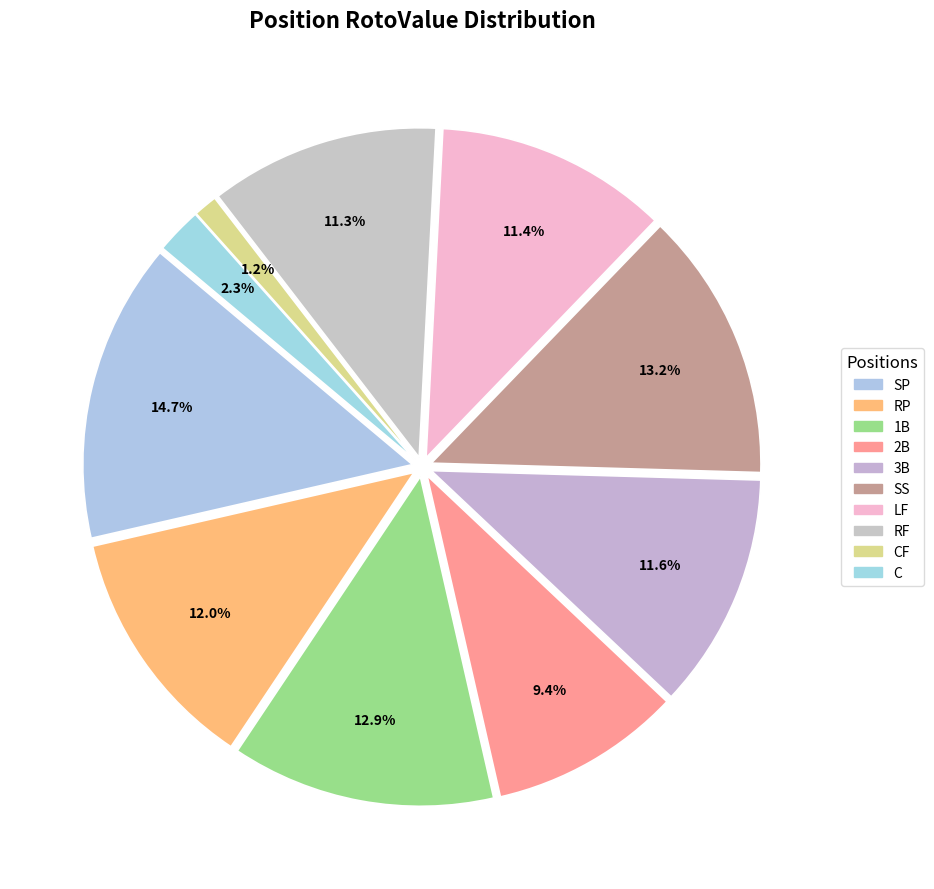

Which category has the smallest portion of the pie?

CF